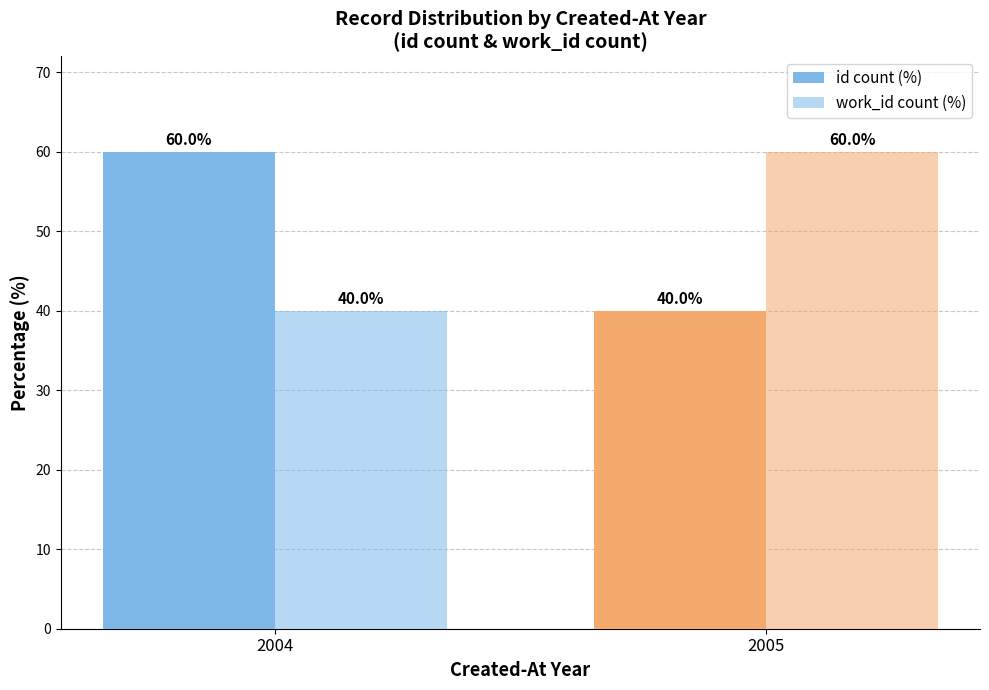

How many bars are there in total?

4